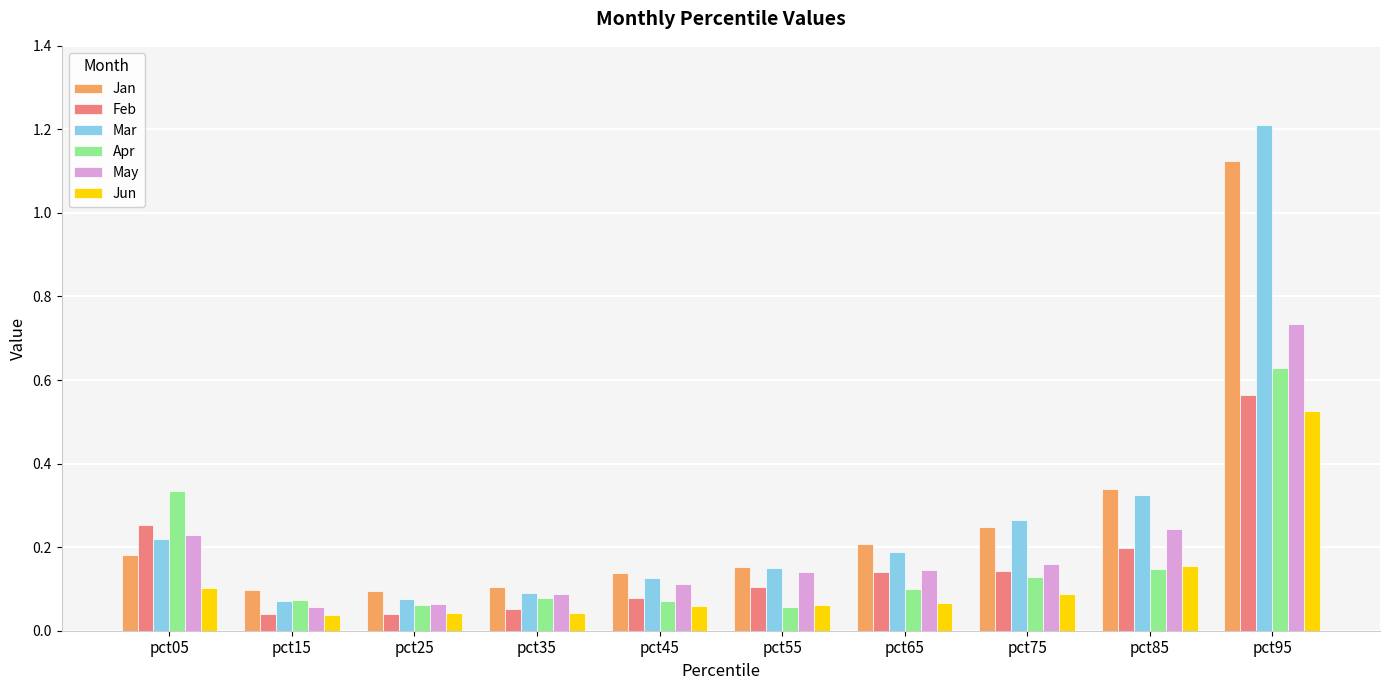

At which category is the sum across all series the highest?

pct95